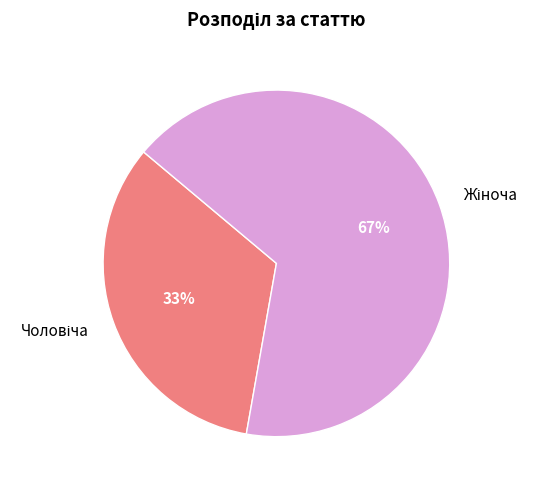

Is there any slice that represents more than half of the pie?

Yes